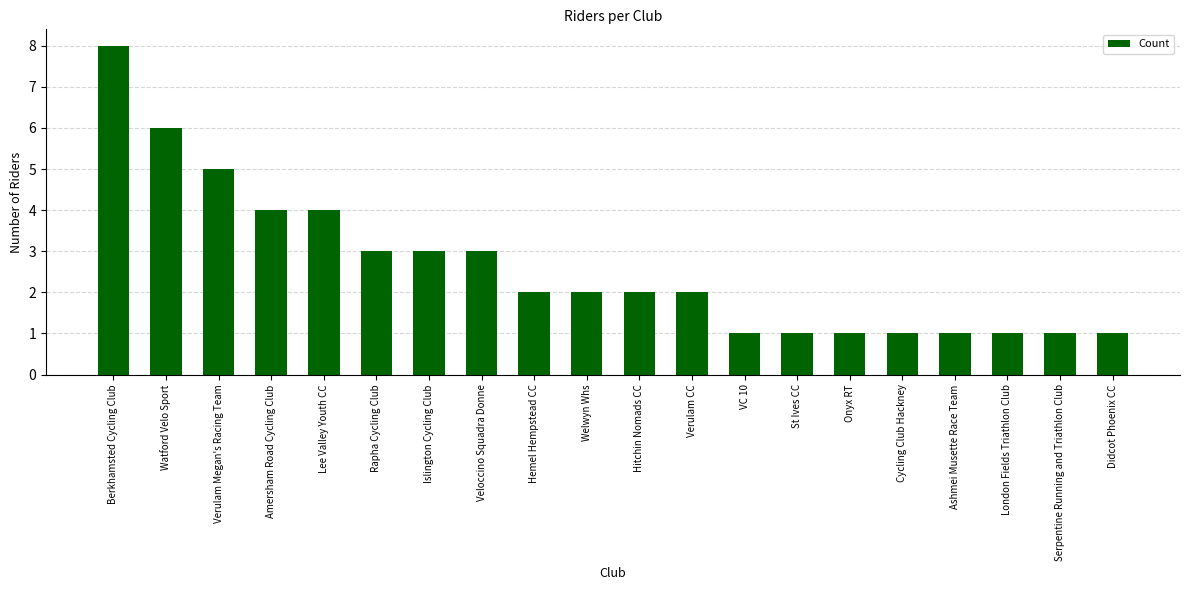

How many categories are shown in the chart?

20